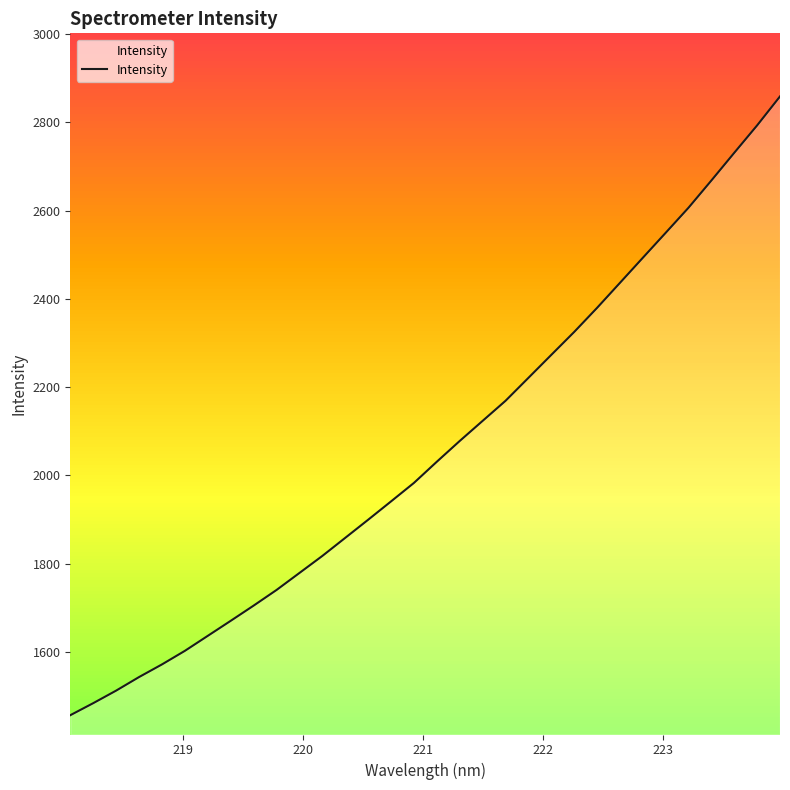

What is the highest value of the Intensity series?

2858.4